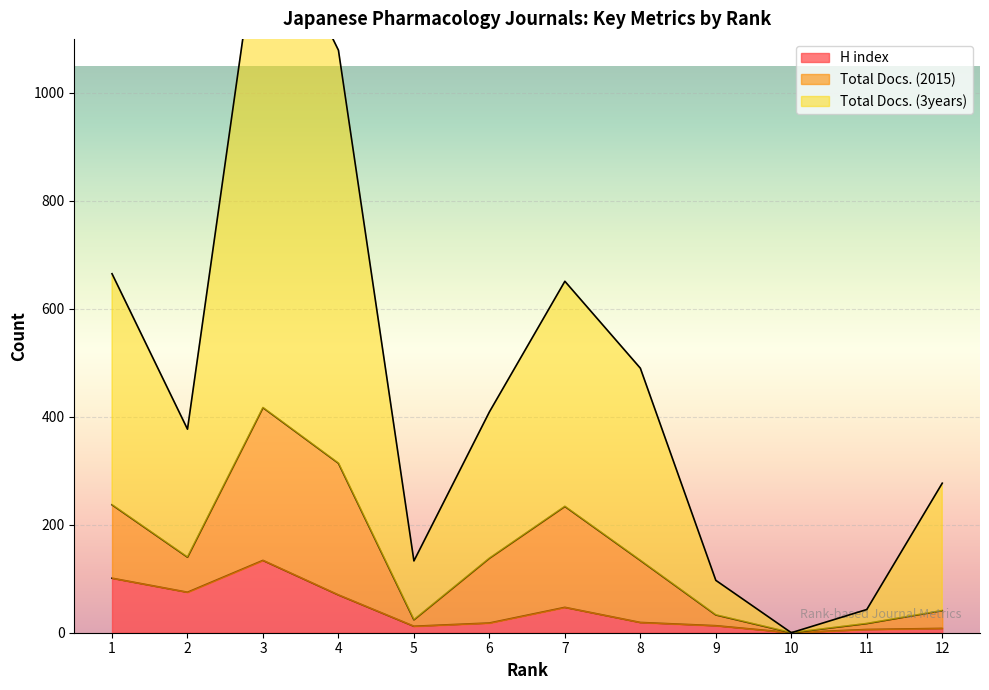

The value of H index at 8 is 31. True or false?

False